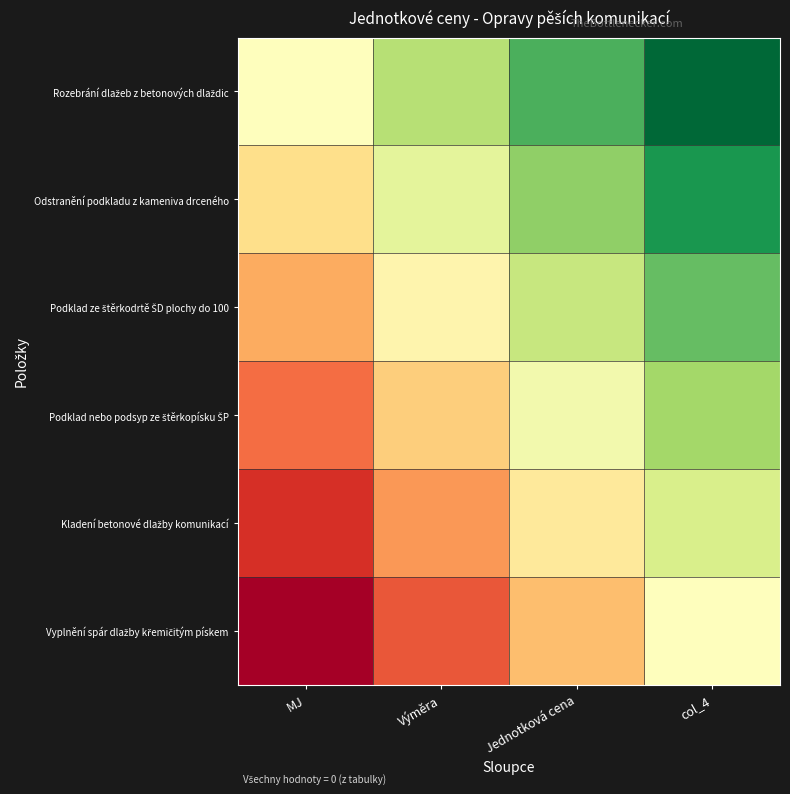

Which series has the largest total across all categories?

Rozebrání dlažeb z betonových dlaždic